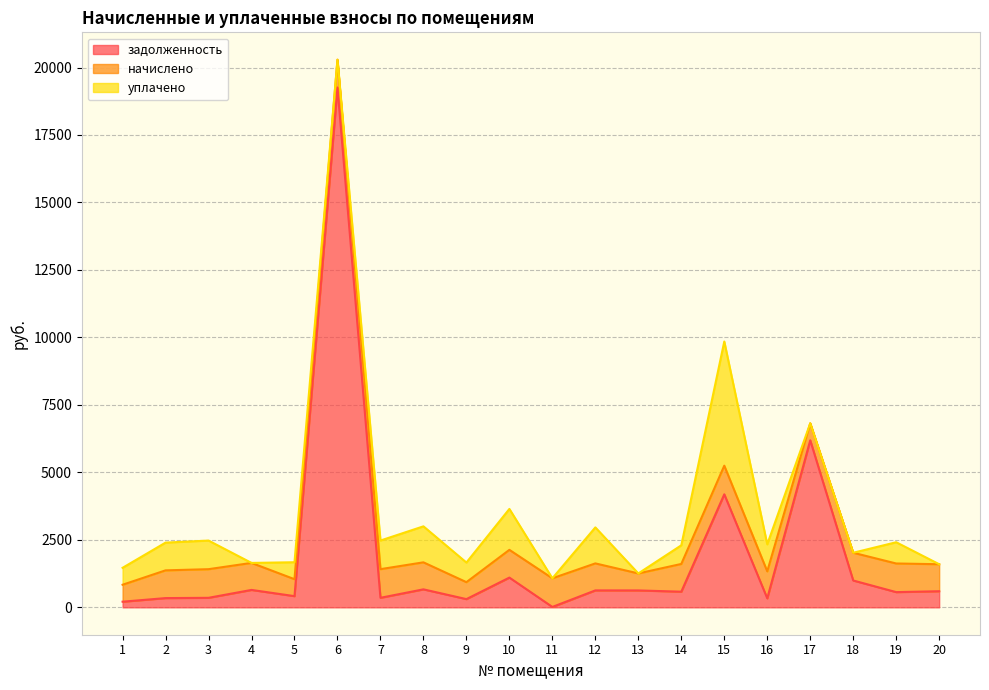

How many lines are shown in the chart?

3